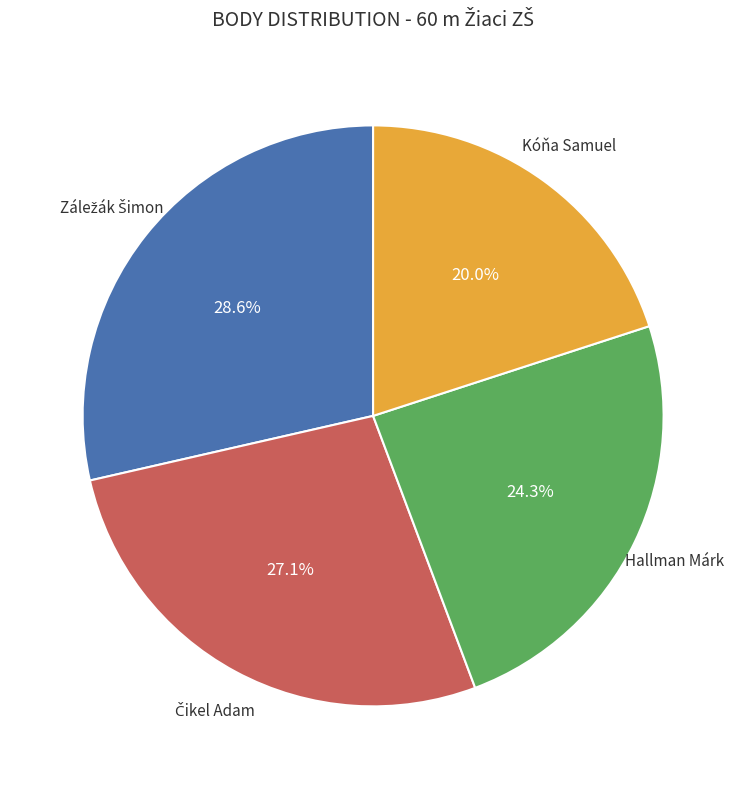

Does any single category account for the majority?

No